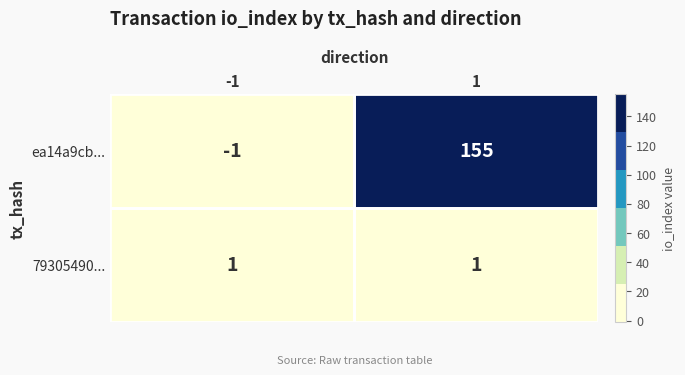

The value of ea14a9cb... at -1 is -1. True or false?

True